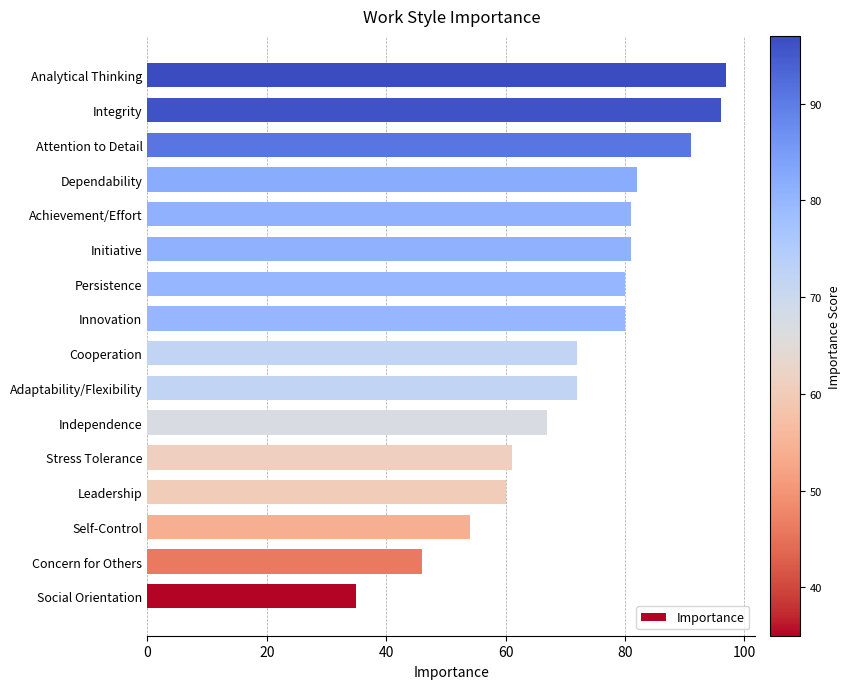

Approximately how many times larger is the value at Social Orientation compared to Achievement/Effort?

0.4